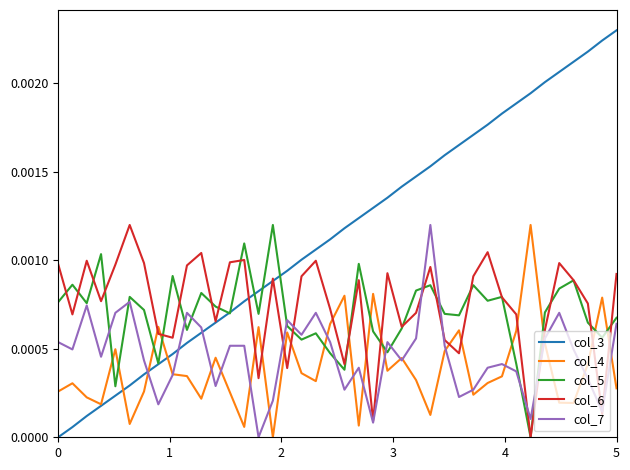

Which series has the largest total across all categories?

col_3